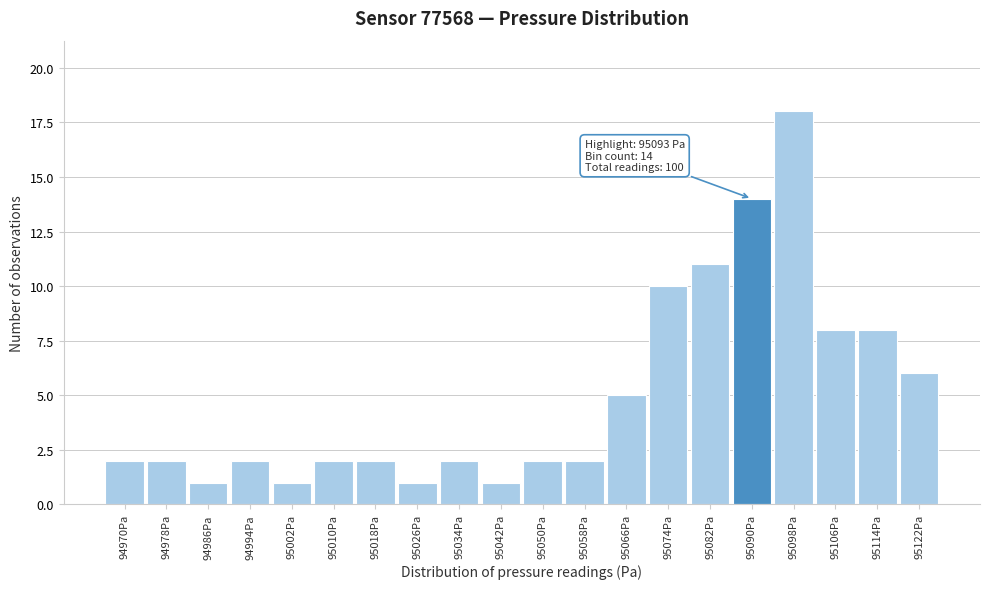

Reading left to right, extract all data points from this chart.

94970Pa=2	94978Pa=2	94986Pa=1	94994Pa=2	95002Pa=1	95010Pa=2	95018Pa=2	95026Pa=1	95034Pa=2	95042Pa=1	95050Pa=2	95058Pa=2	95066Pa=5	95074Pa=10	95082Pa=11	95090Pa=14	95098Pa=18	95106Pa=8	95114Pa=8	95122Pa=6